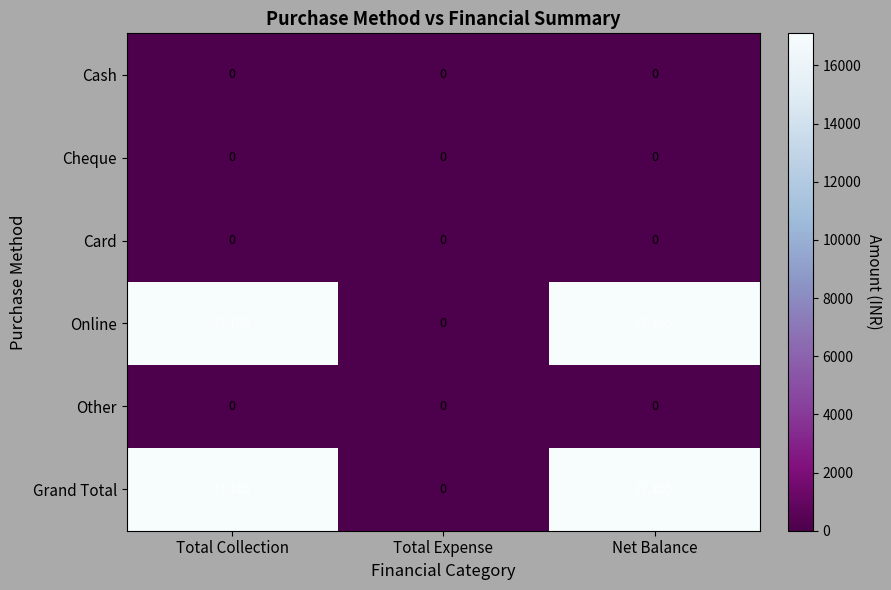

At which label does Online reach its minimum?

Total Expense